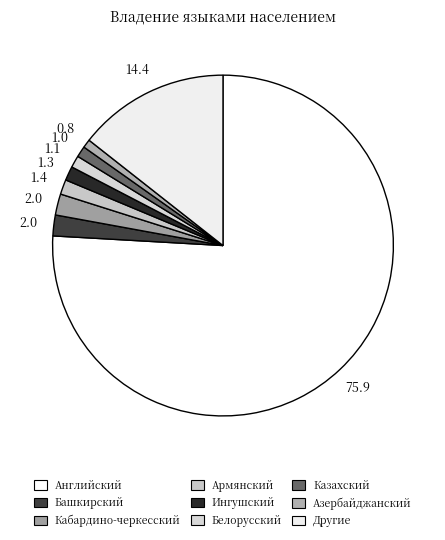

Is there any slice that represents more than half of the pie?

Yes